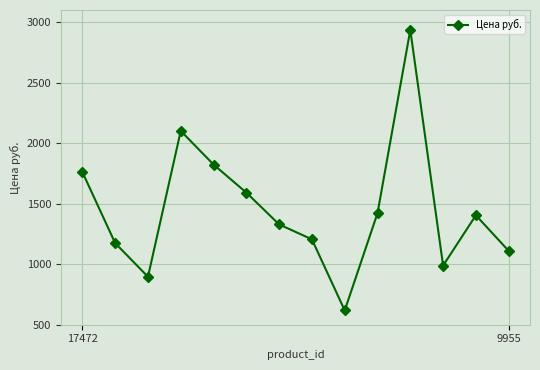

What is the smallest value displayed?

618.0